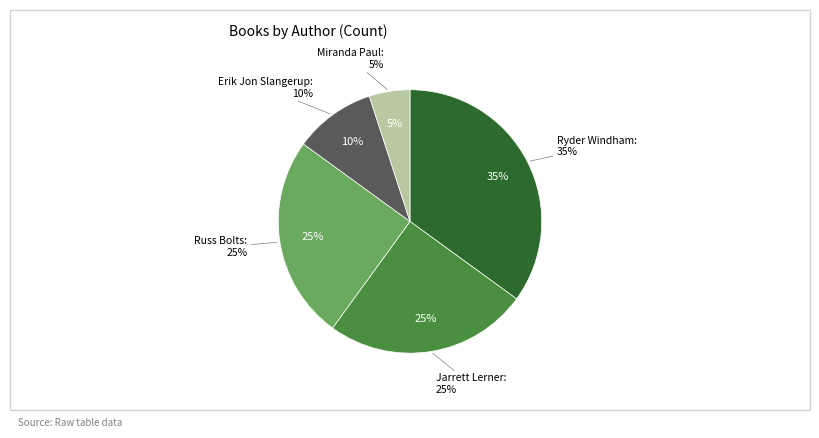

Which slice is the largest?

Ryder Windham (65658206)